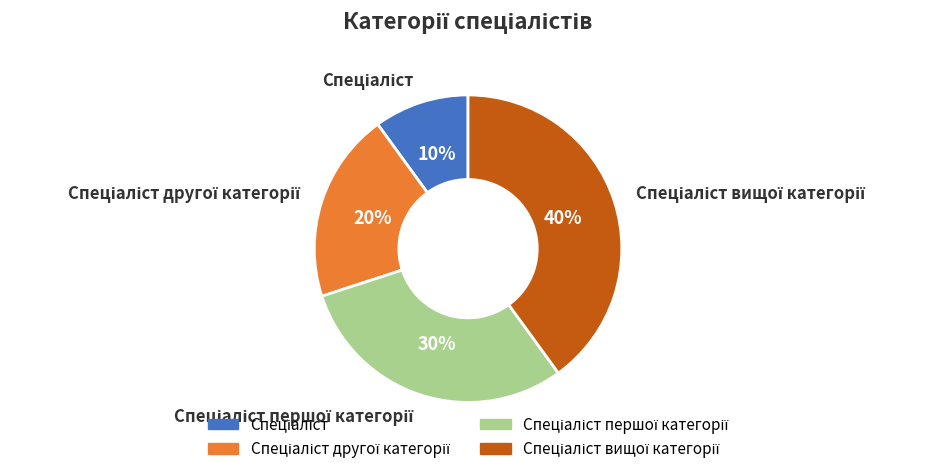

To the nearest percent, what is the average slice percentage?

25%